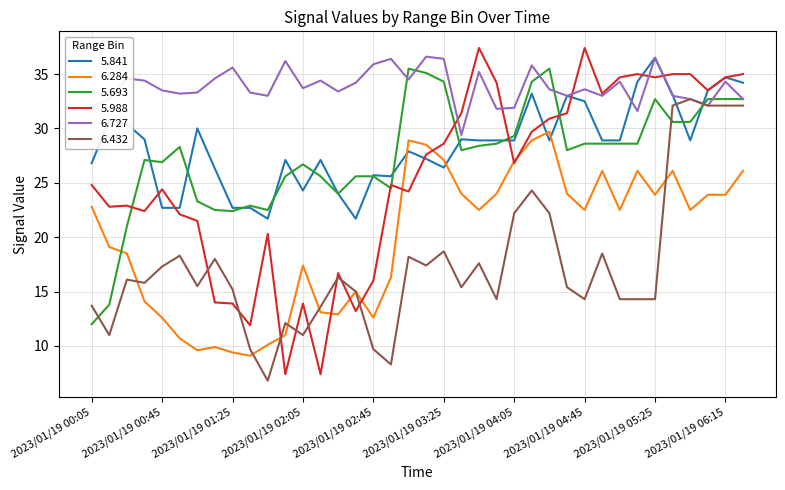

Is this an area chart (filled region under the line)?

No